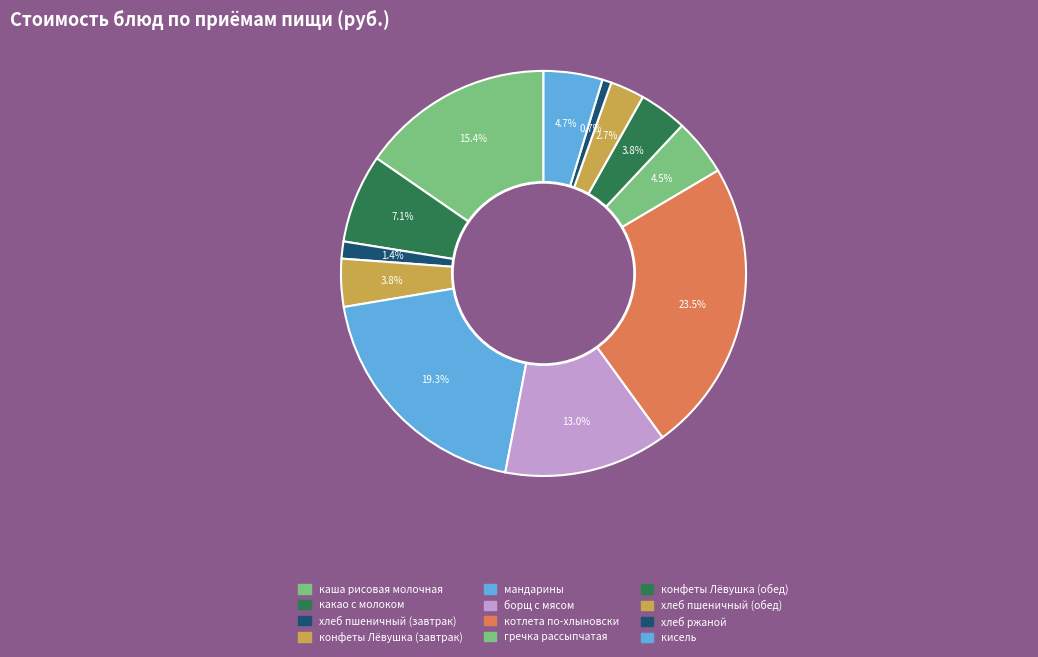

What is the change in value from борщ с мясом to хлеб ржаной?

-18.3